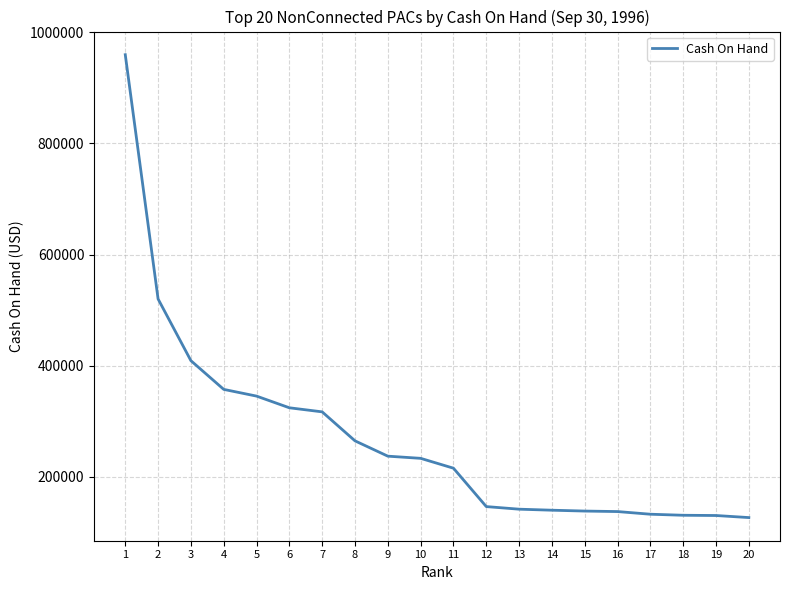

Approximately how many times larger is the value at 6 compared to 11?

1.5